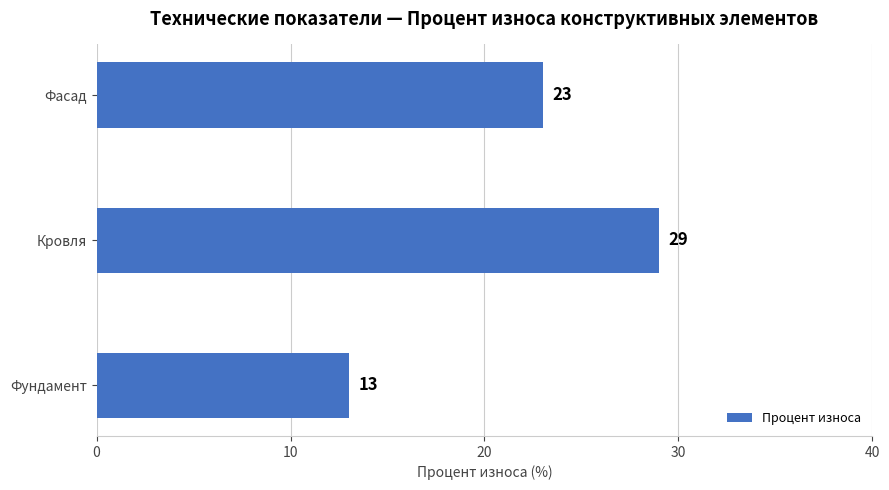

What is the difference between the maximum and minimum values?

16